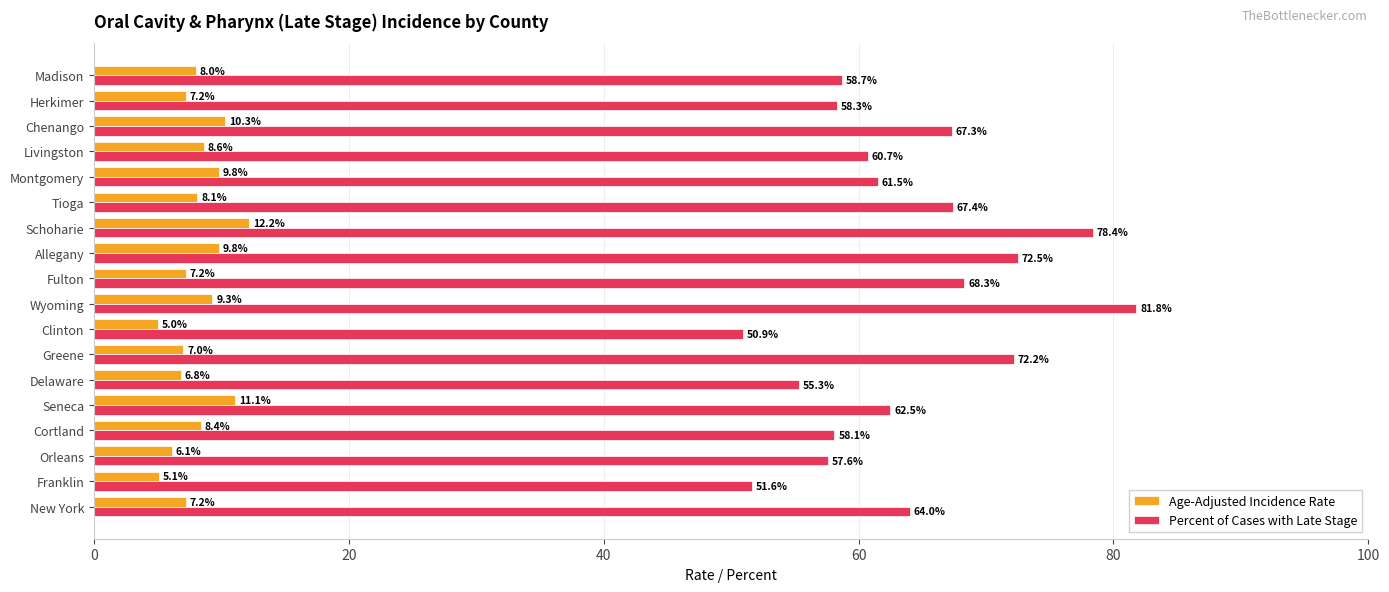

Which label corresponds to the largest value in the chart?

Wyoming